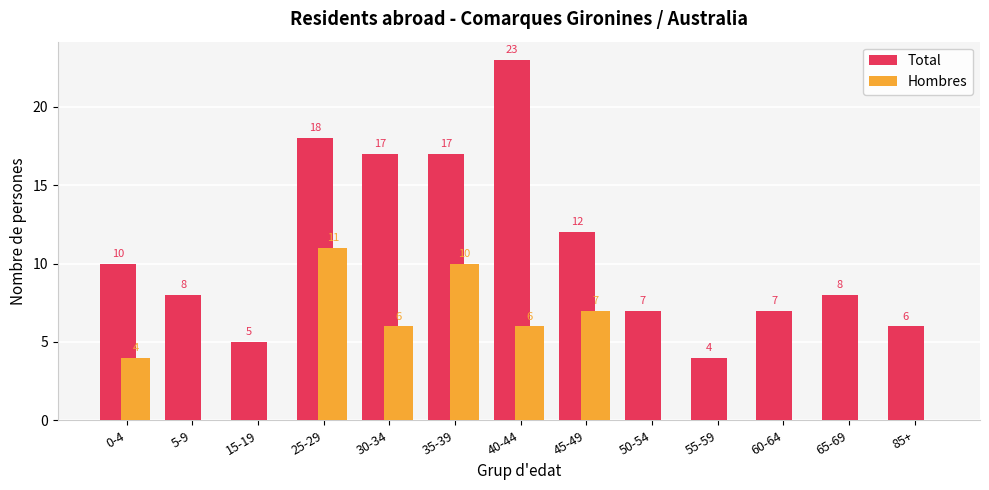

True or false: Hombres has a value of 2 at 0-4.

False